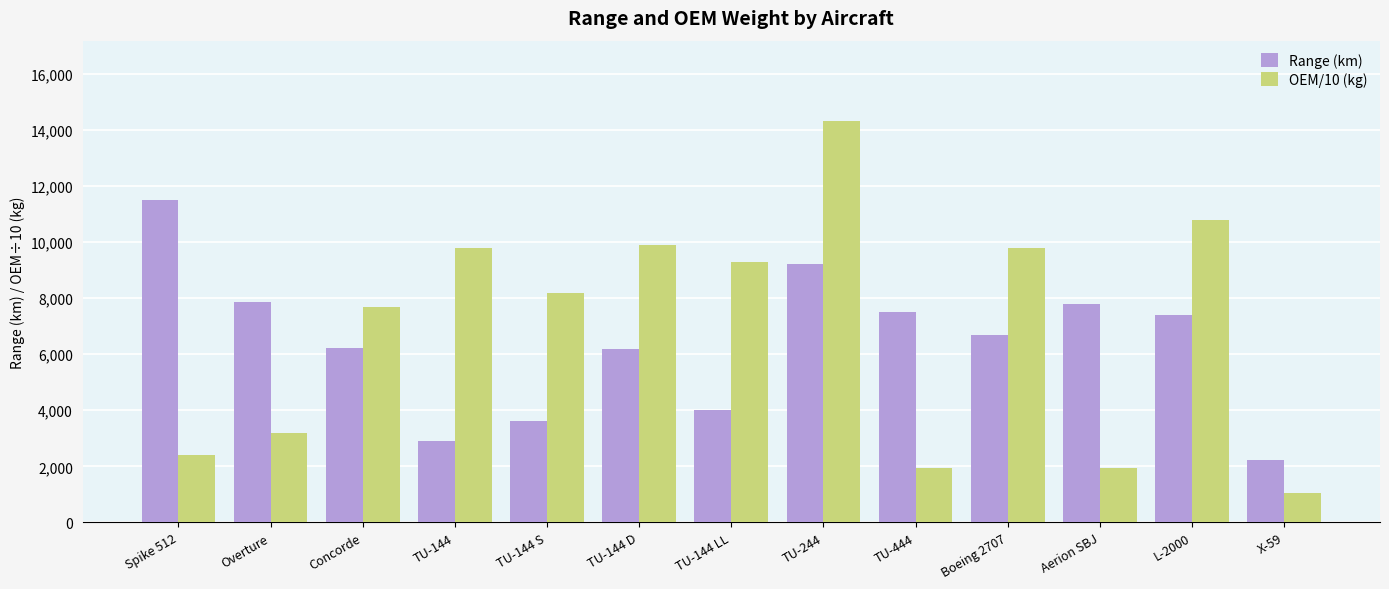

List the series in order of their peak value, lowest first.

Range (km), OEM/10 (kg)